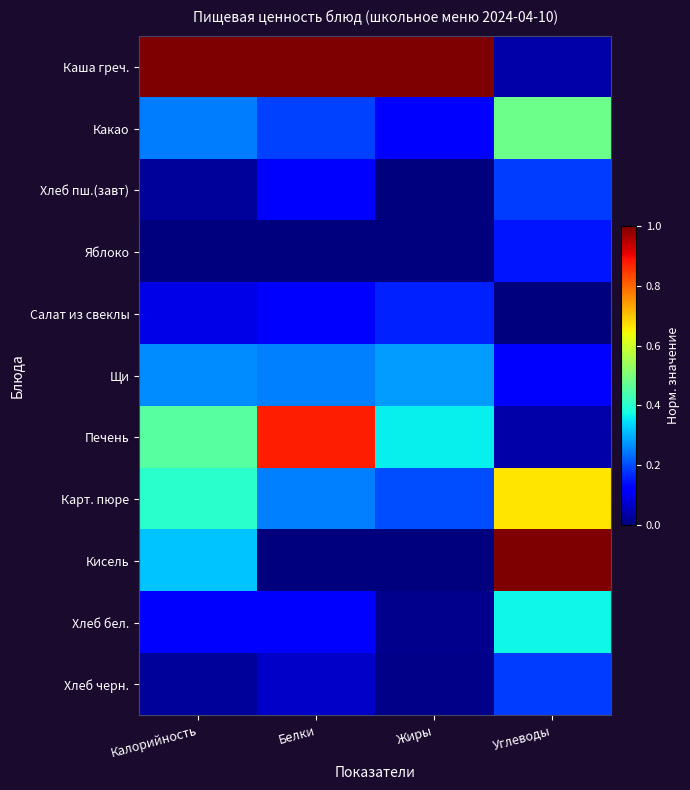

Reading left to right, what are all the values shown in this chart?

Каша греч.: Калорийность=1.0	Белки=1.0	Жиры=1.0	Углеводы=0.0
Какао: Калорийность=0.2	Белки=0.2	Жиры=0.1	Углеводы=0.5
Хлеб пш.(завт): Калорийность=0.0	Белки=0.1	Жиры=0.0	Углеводы=0.2
Яблоко: Калорийность=0.0	Белки=0.0	Жиры=0.0	Углеводы=0.1
Салат из свеклы: Калорийность=0.1	Белки=0.1	Жиры=0.2	Углеводы=0.0
Щи: Калорийность=0.3	Белки=0.2	Жиры=0.3	Углеводы=0.1
Печень: Калорийность=0.5	Белки=0.9	Жиры=0.4	Углеводы=0.0
Карт. пюре: Калорийность=0.4	Белки=0.2	Жиры=0.2	Углеводы=0.7
Кисель: Калорийность=0.3	Белки=0.0	Жиры=0.0	Углеводы=1.0
Хлеб бел.: Калорийность=0.1	Белки=0.1	Жиры=0.0	Углеводы=0.4
Хлеб черн.: Калорийность=0.0	Белки=0.1	Жиры=0.0	Углеводы=0.2